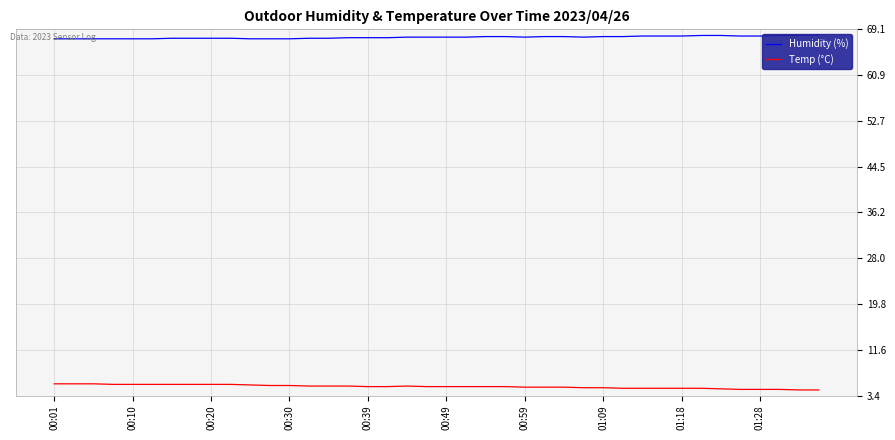

What is the difference between the second highest and second lowest values in the Humidity (%) series?

0.6